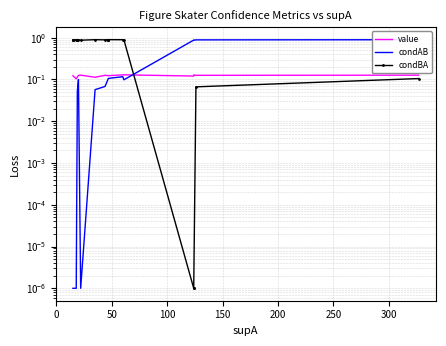

True or false: condAB has more than 2 points higher than both neighbors.

True